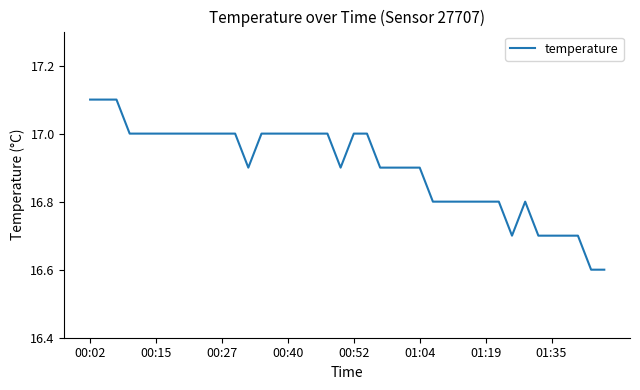

What is the greatest value displayed?

17.1